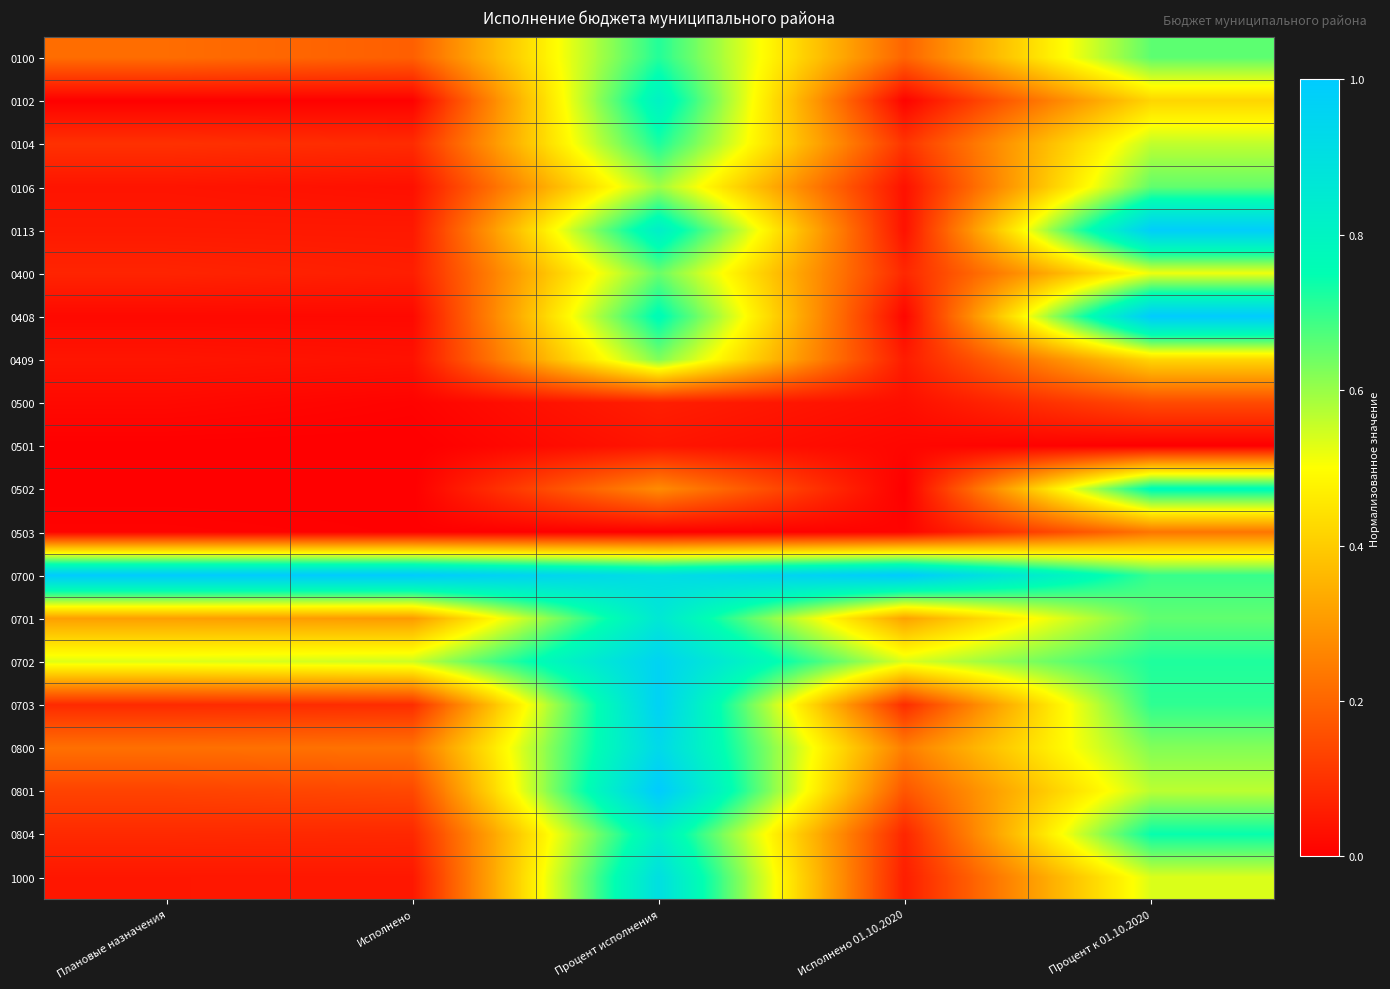

Which has a higher value, Процент к 01.10.2020 or Исполнено 01.10.2020?

Процент к 01.10.2020